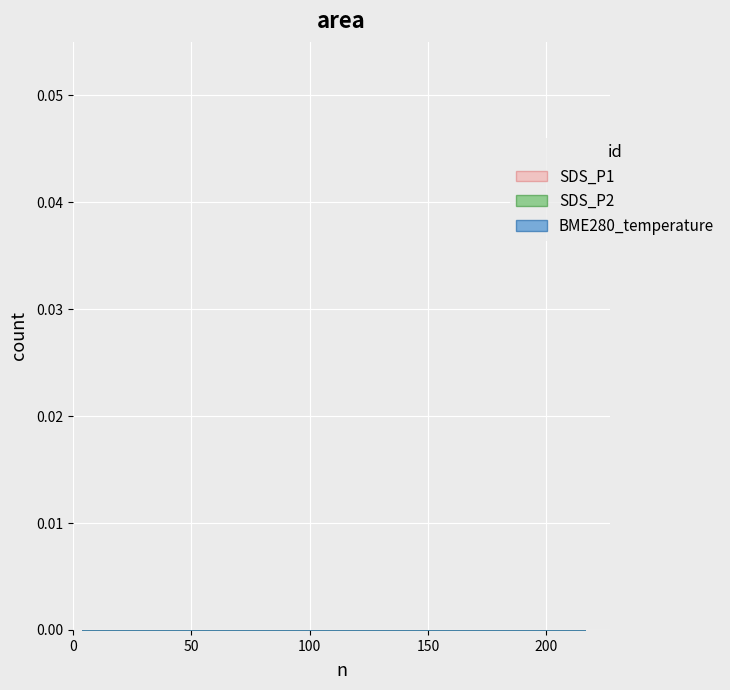

At which category is the sum across all series the highest?

25